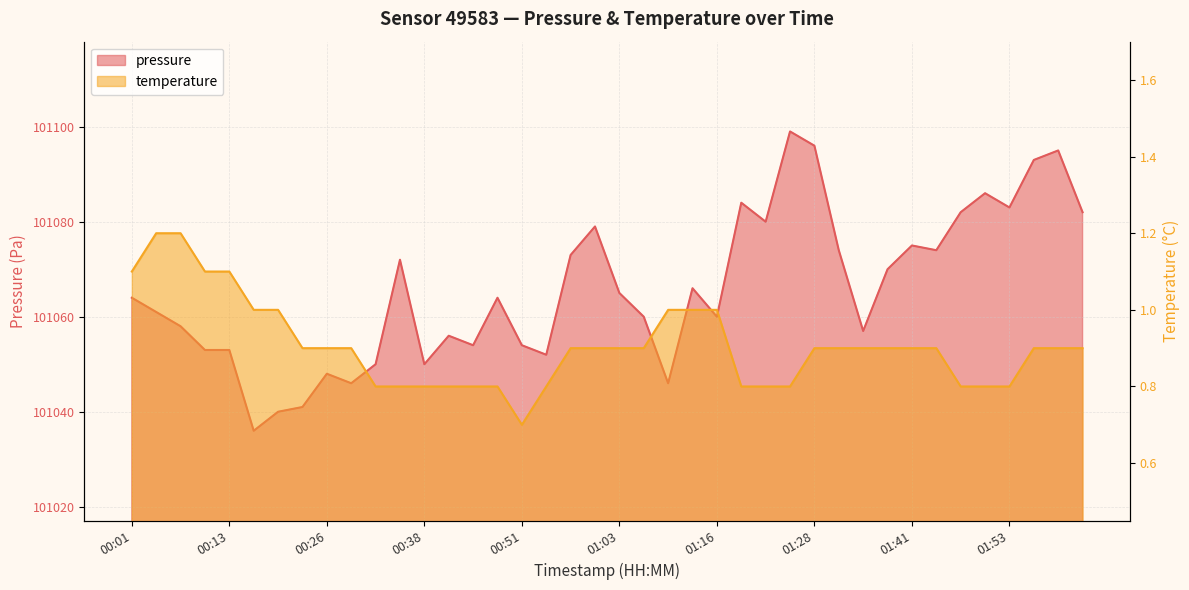

What is the sum of all pressure values?

4042631.0